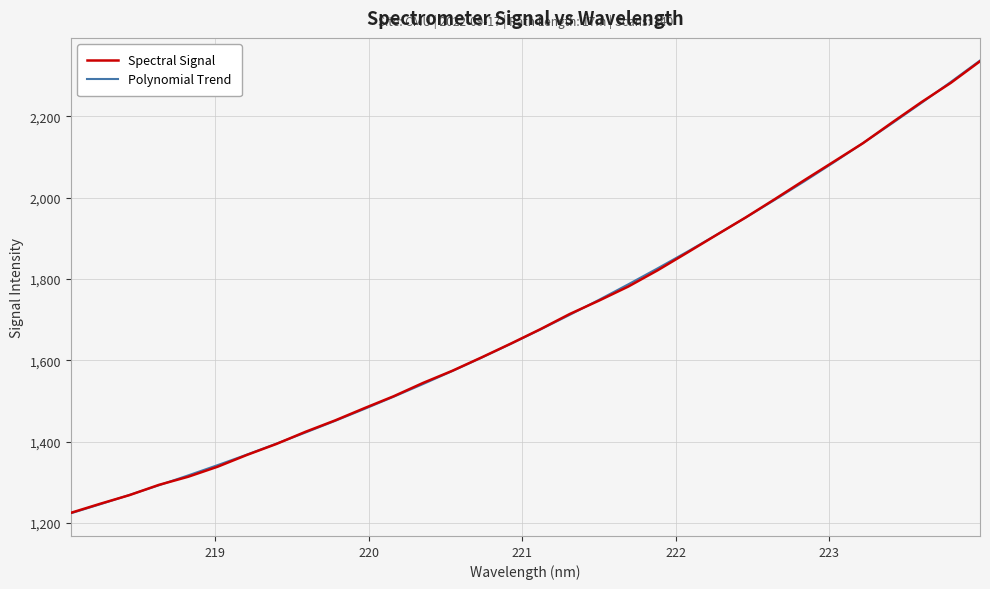

What is the minimum value for Polynomial Trend?

1223.8